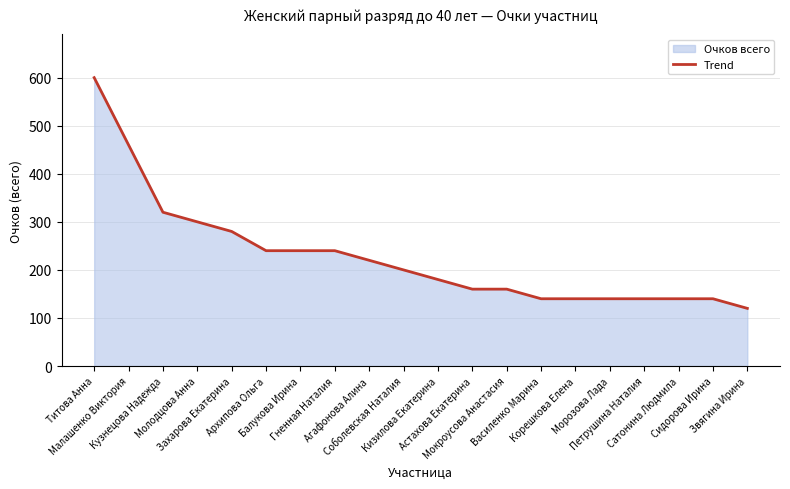

What is the label of the 17th point from the left?

Петрушина Наталия